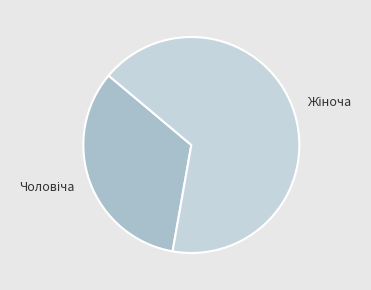

Does any single category account for the majority?

Yes